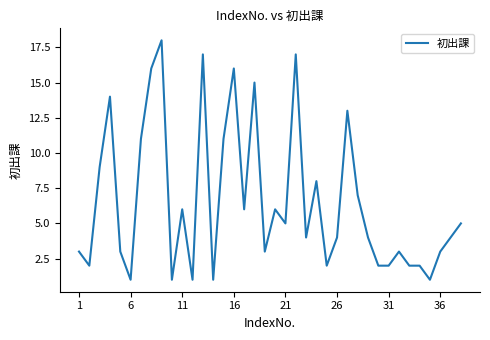

What is the greatest value displayed?

18